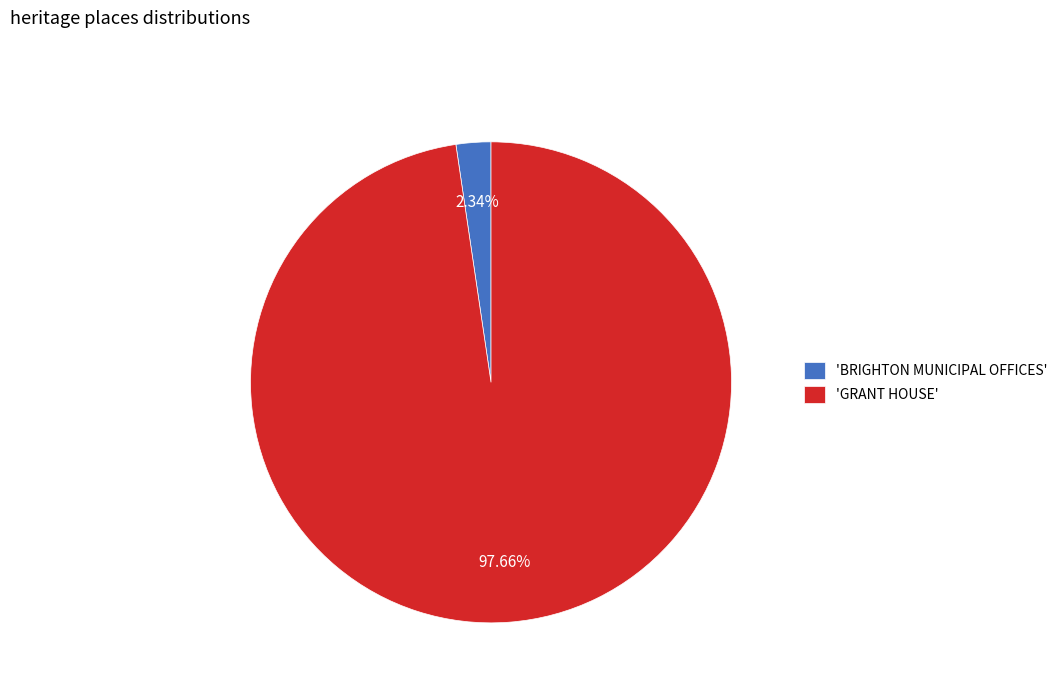

Which slice is the smallest?

'BRIGHTON MUNICIPAL OFFICES'